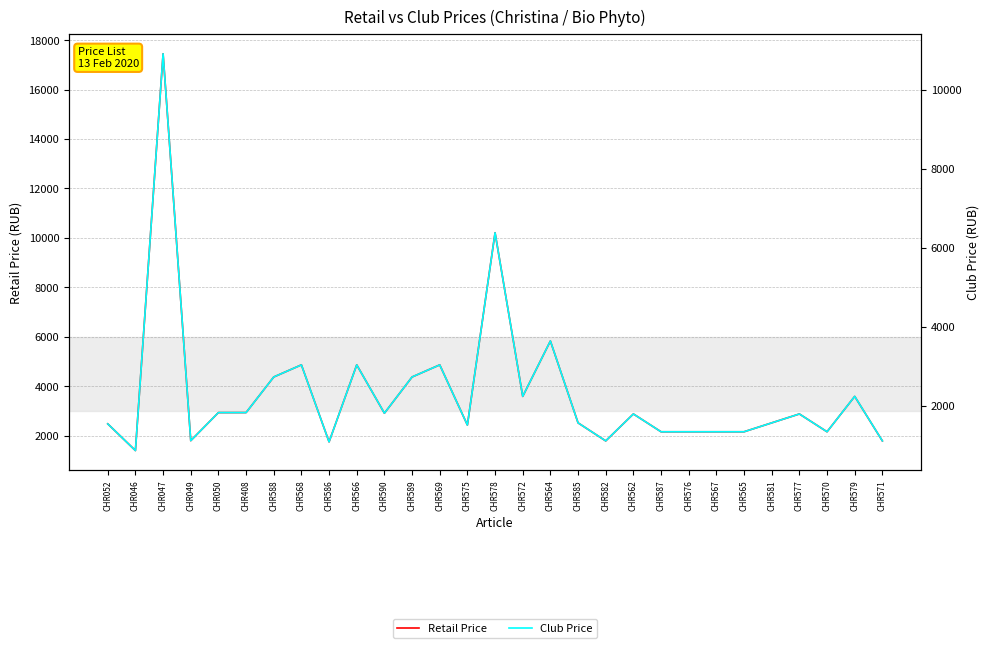

True or false: Club Price has more than 2 interior local peaks.

True